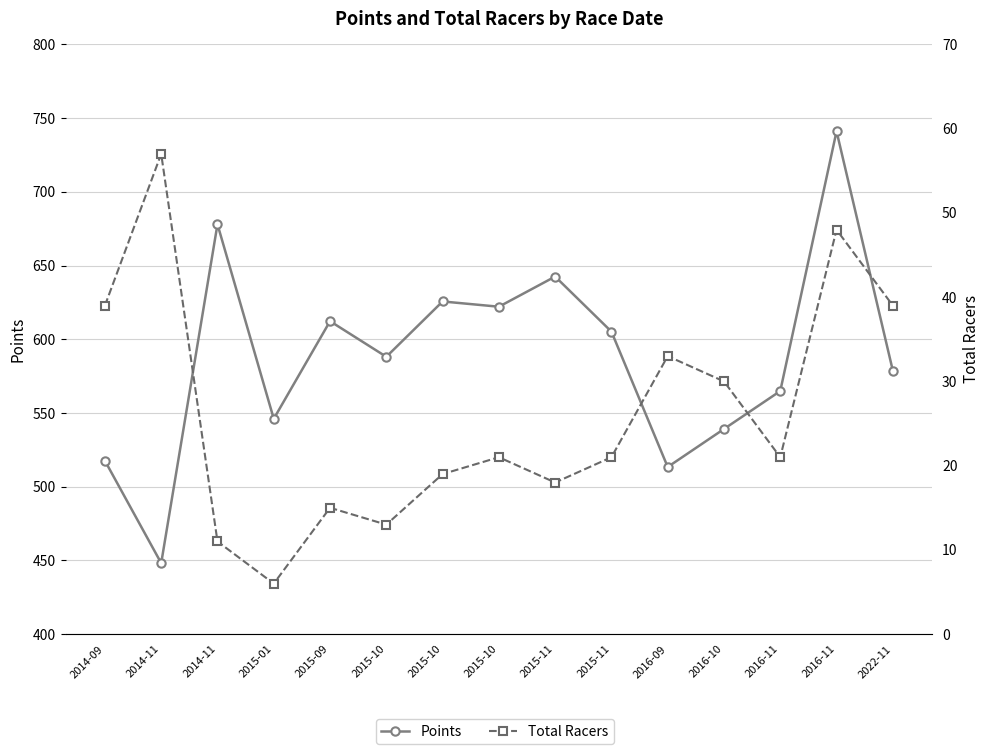

Where is Points nearest to the value 594?

2015-10